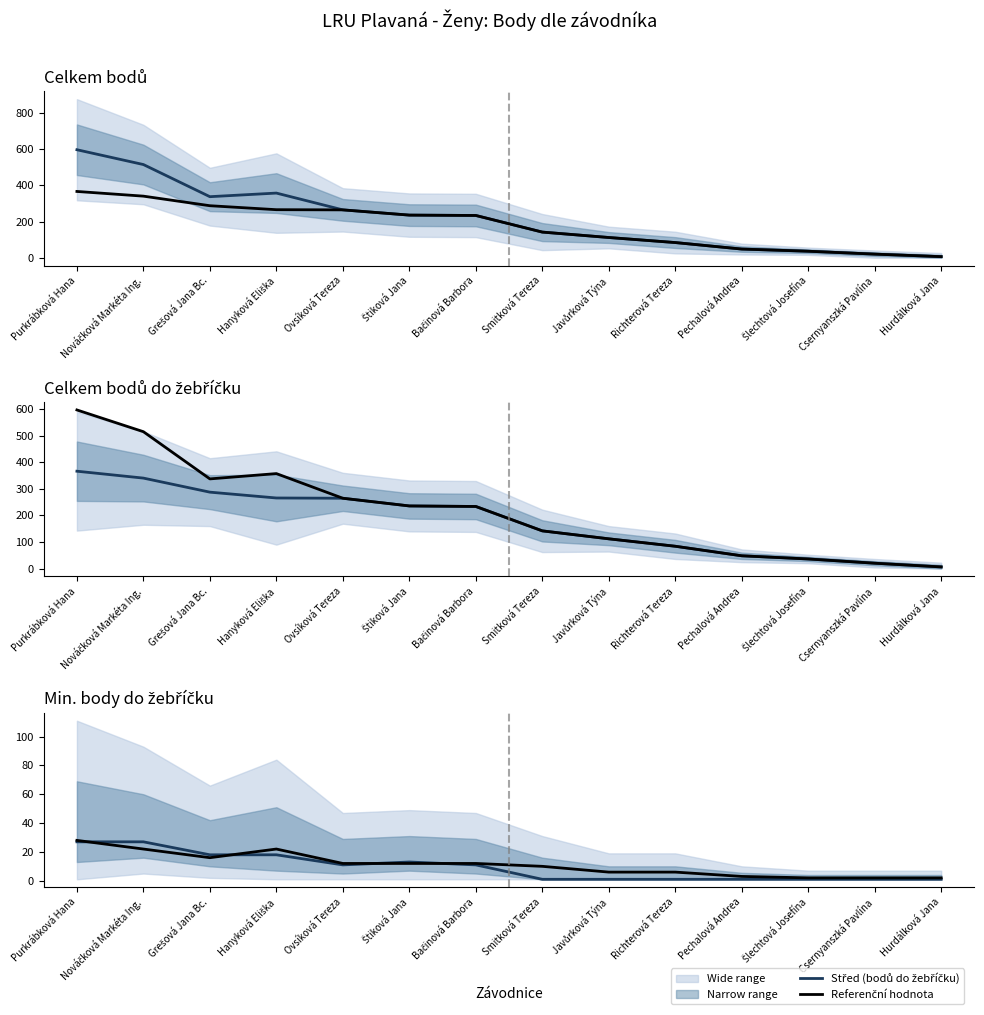

Which series has the largest range (max minus min)?

Střed (bodů do žebříčku)